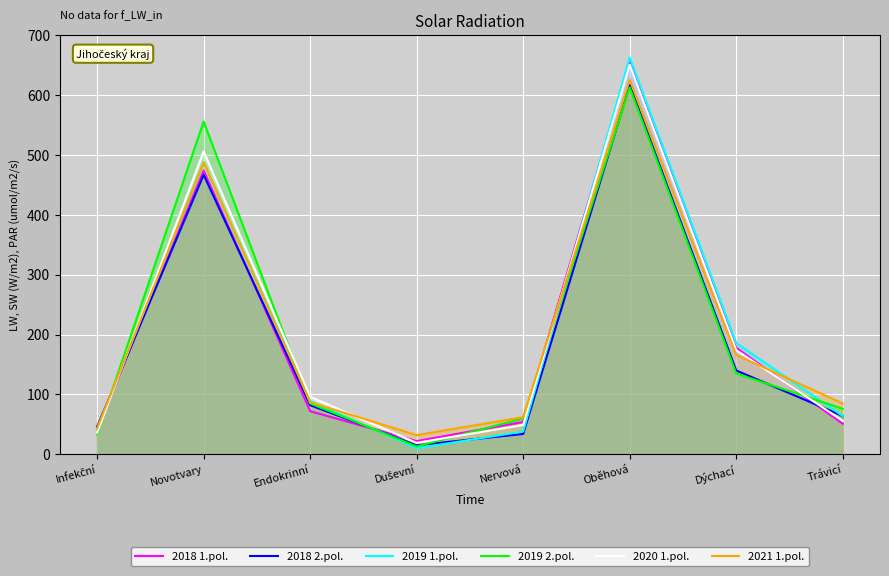

How many times do 2019 2.pol. and 2020 1.pol. cross each other?

5